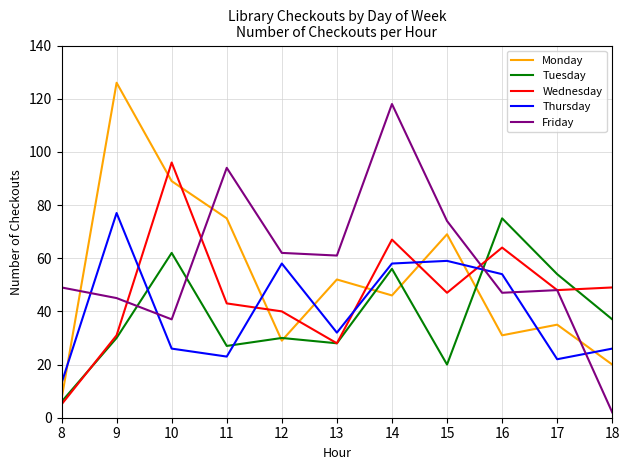

What is the spread (max minus min) of values at 8?

44